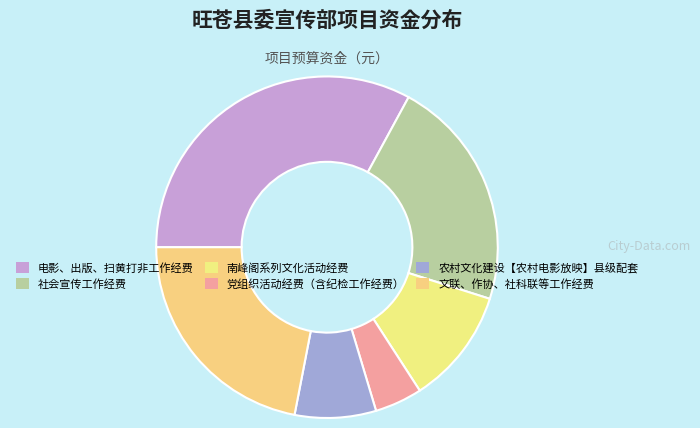

How much of the chart is everything except 党组织活动经费（含纪检工作经费）?

95.5%